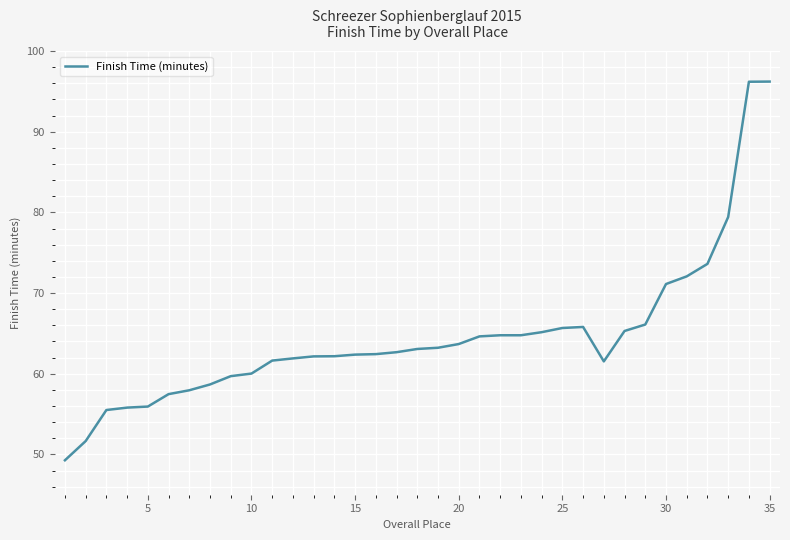

What is the smallest value displayed?

49.3